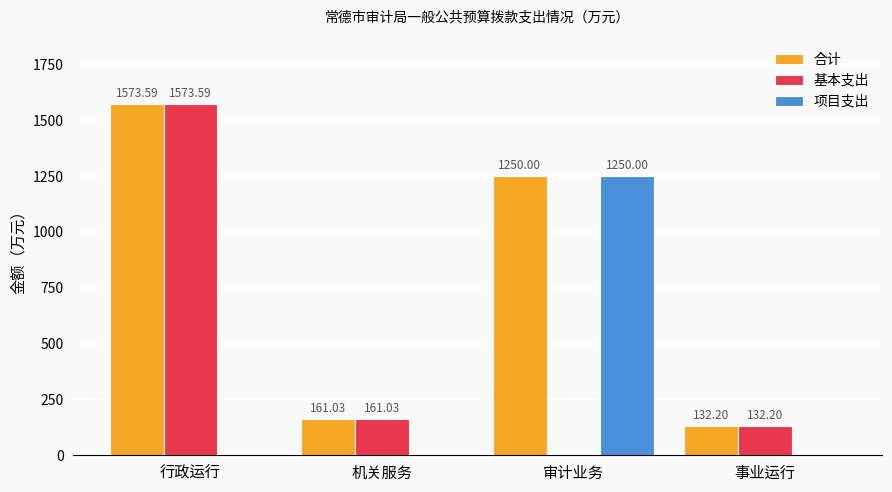

What are all the series names shown in the legend?

合计, 基本支出, 项目支出